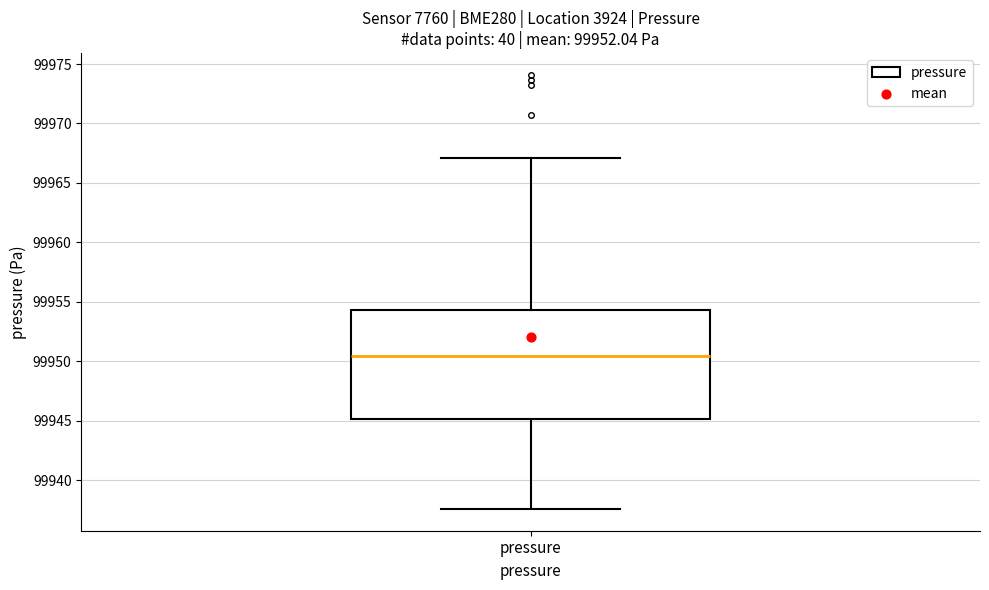

Transcribe this box plot: give where the median line is, the range the box spans, and where the two whiskers end, as read against the y-axis. The values are not printed on the chart, so give them approximately, as read against the axis.

median 99950.5, box 99945.0 to 99954.5, whiskers 99937.5 to 99967.0